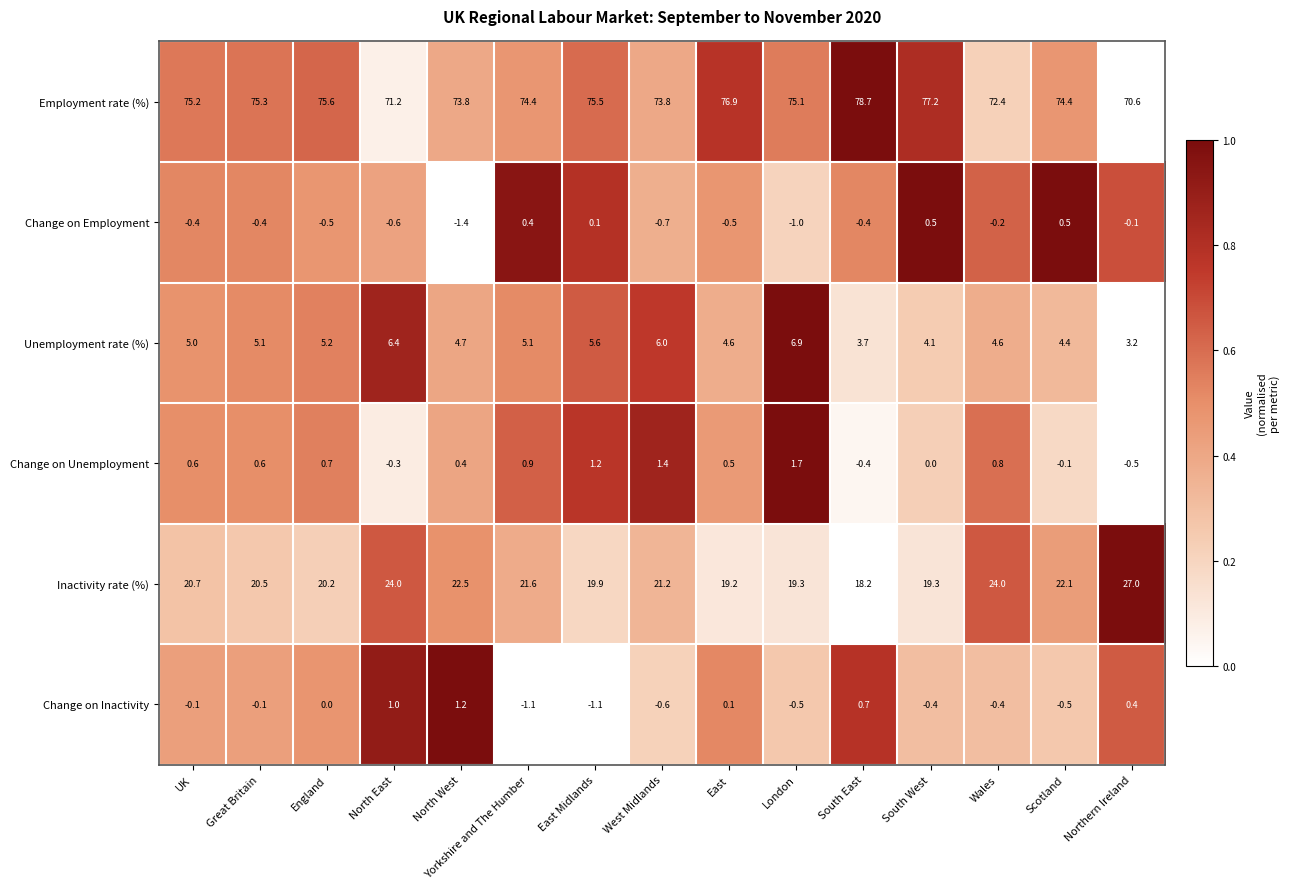

At North East, list the series in order from smallest to largest.

Change on Employment, Change on Unemployment, Change on Inactivity, Unemployment rate (%), Inactivity rate (%), Employment rate (%)